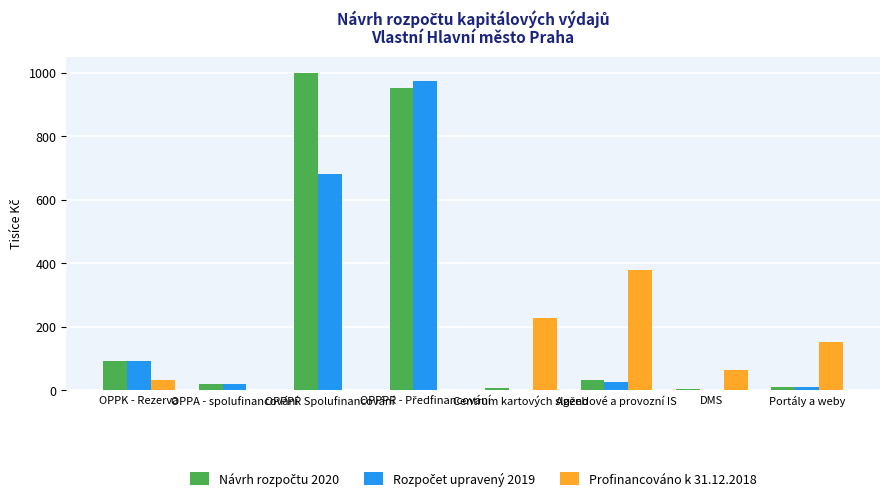

What is the maximum value shown in the chart?

1000.0